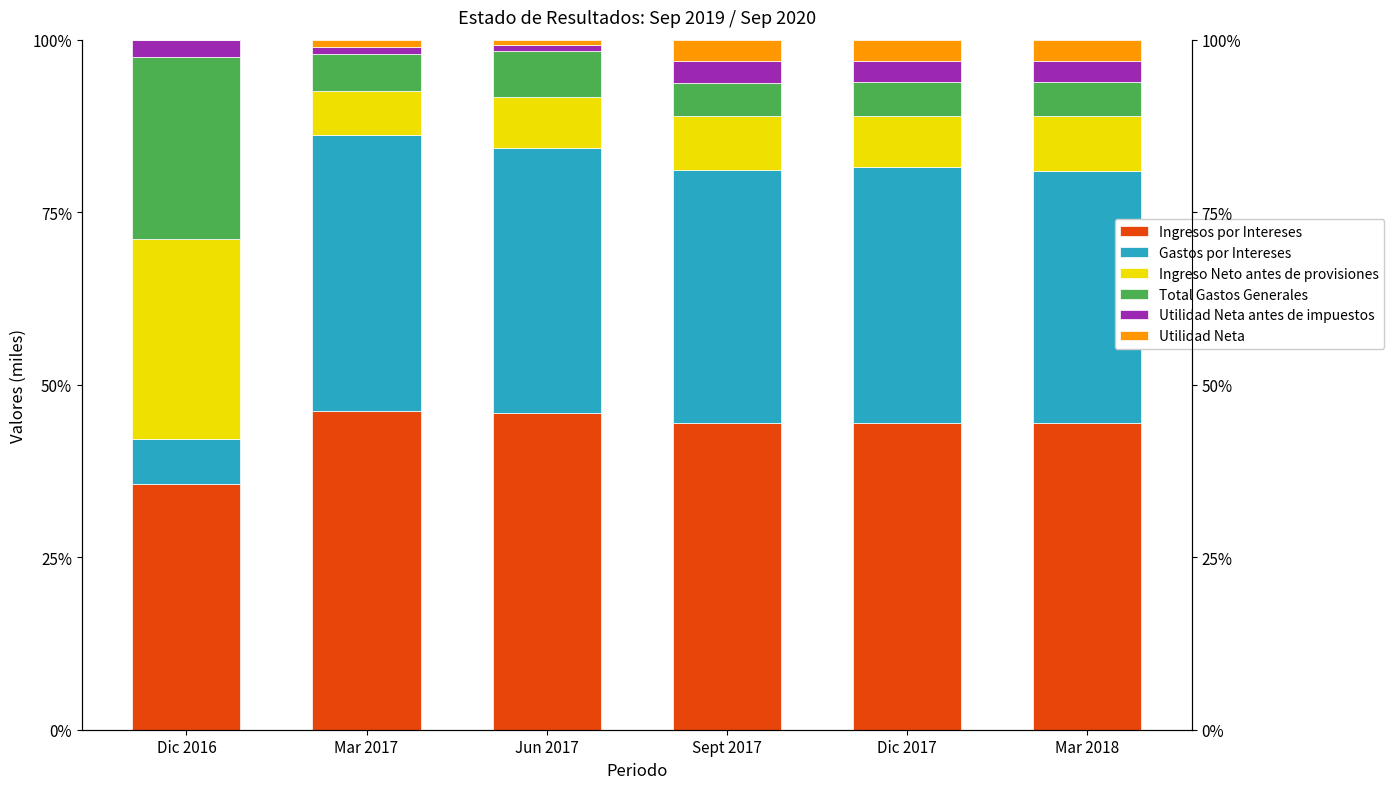

Reading left to right, extract all data points from this chart.

Ingresos por Intereses: Dic 2016=35.5	Mar 2017=46.3	Jun 2017=45.9	Sept 2017=44.5	Dic 2017=44.5	Mar 2018=44.5
Gastos por Intereses: Dic 2016=6.6	Mar 2017=39.9	Jun 2017=38.5	Sept 2017=36.6	Dic 2017=37.1	Mar 2018=36.6
Ingreso Neto antes de provisiones: Dic 2016=28.9	Mar 2017=6.4	Jun 2017=7.4	Sept 2017=7.9	Dic 2017=7.4	Mar 2018=7.9
Total Gastos Generales: Dic 2016=26.4	Mar 2017=5.4	Jun 2017=6.6	Sept 2017=4.8	Dic 2017=5.0	Mar 2018=4.9
Utilidad Neta antes de impuestos: Dic 2016=2.5	Mar 2017=1.1	Jun 2017=0.8	Sept 2017=3.1	Dic 2017=3.1	Mar 2018=3.1
Utilidad Neta: Dic 2016=0.0	Mar 2017=1.0	Jun 2017=0.8	Sept 2017=3.1	Dic 2017=3.1	Mar 2018=3.1